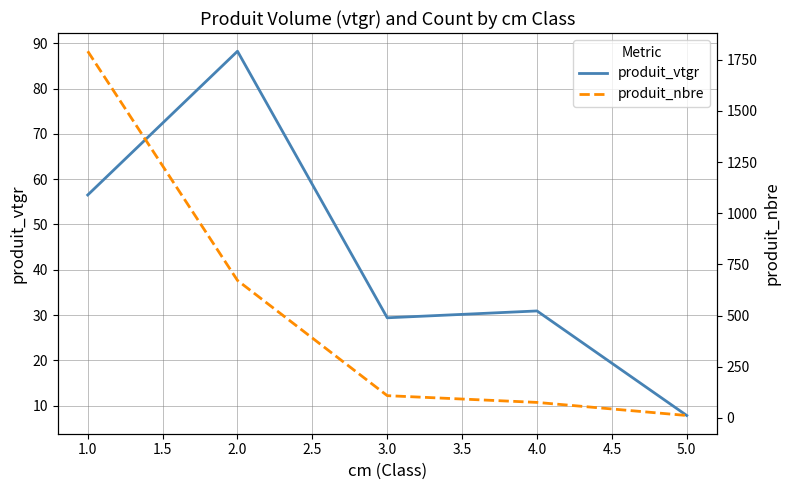

The produit_vtgr series shows 42.9 at 4.0. True or false?

False